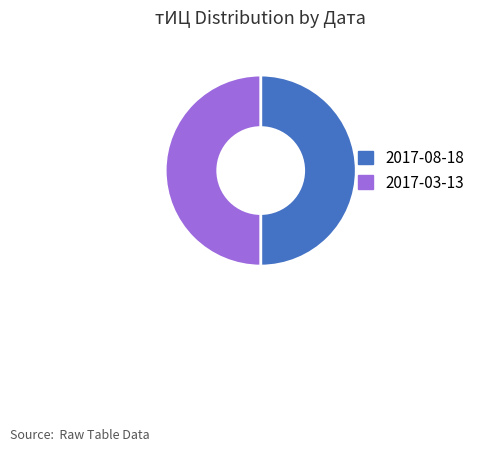

Is it true that 2017-08-18 is 50% of the pie?

True